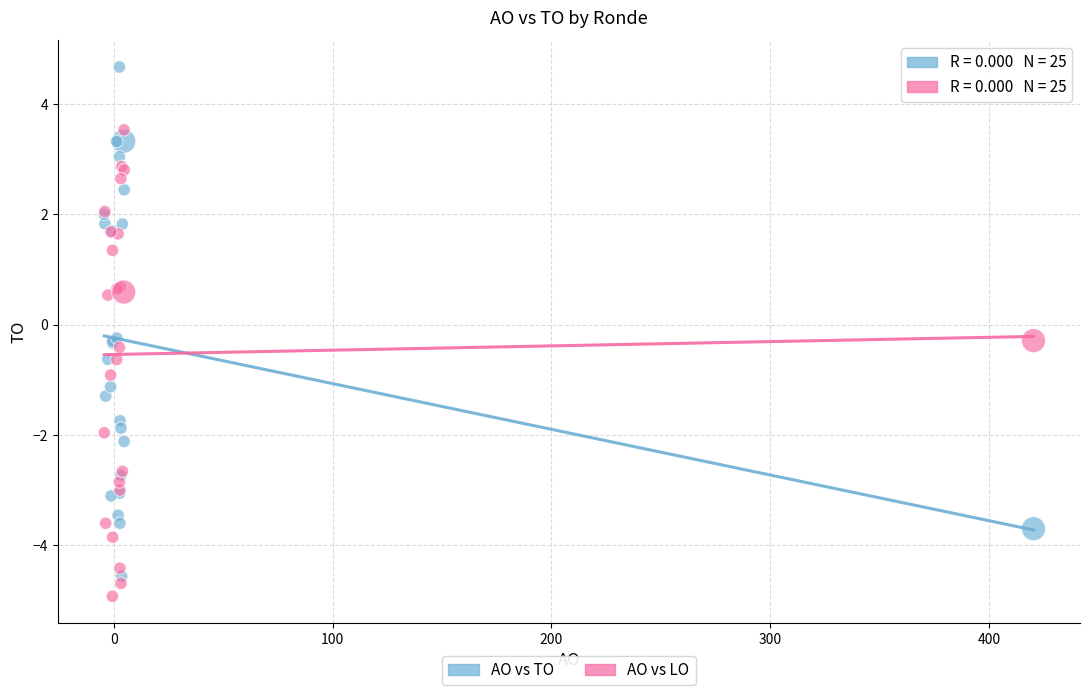

Which series has the largest Y range (max minus min)?

AO vs TO